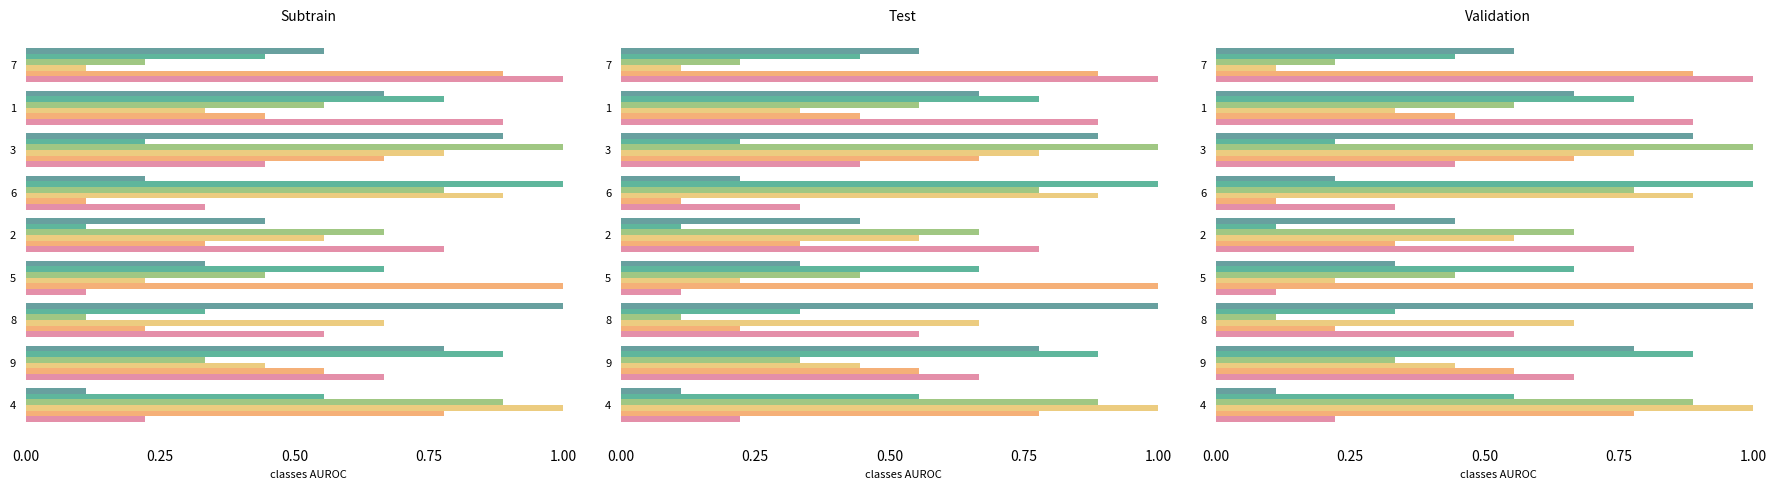

List the series in order of their peak value, lowest first.

col_2, col_9, col_8, col_7, col_5, col_6